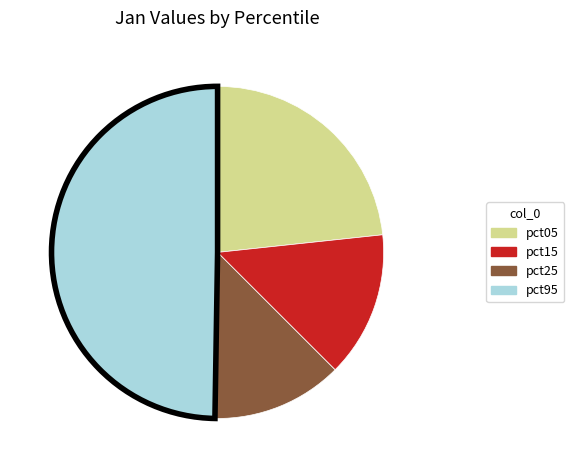

Is there a majority slice in this chart?

No